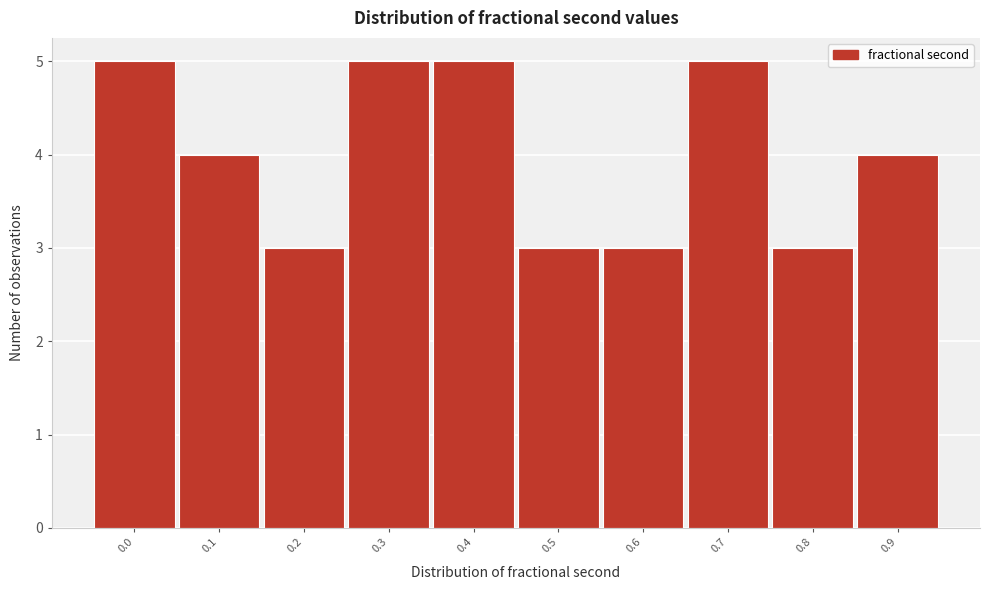

Reading right to left, list all the values displayed in this chart.

4	3	5	3	3	5	5	3	4	5